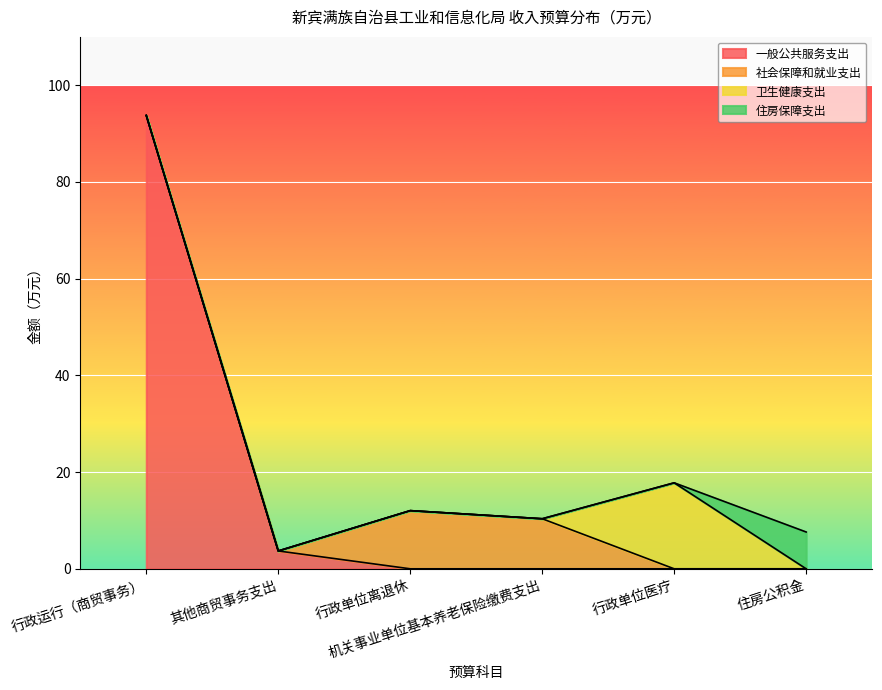

How many series are shown in this chart?

4